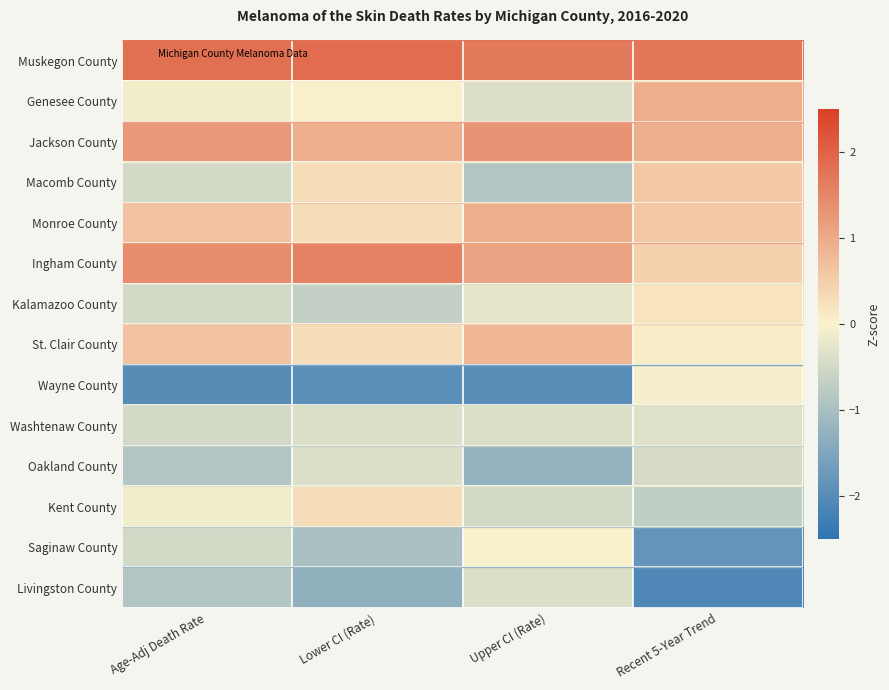

Which series changed the most between Upper CI (Rate) and Recent 5-Year Trend?

Wayne County